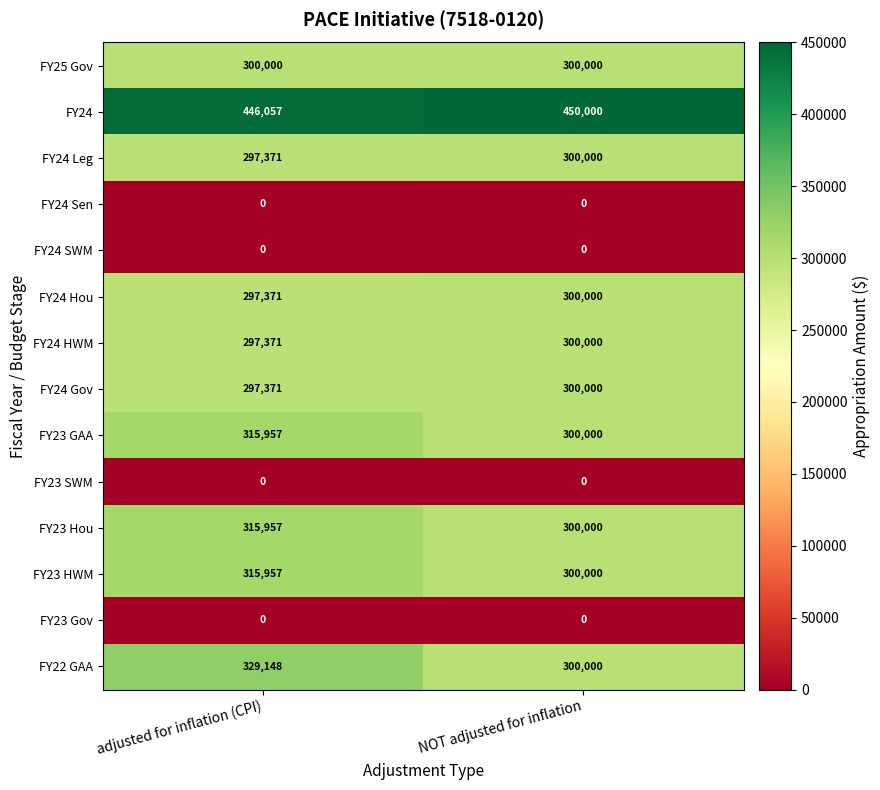

Between adjusted for inflation (CPI) and NOT adjusted for inflation, which series saw the biggest shift?

FY22 GAA